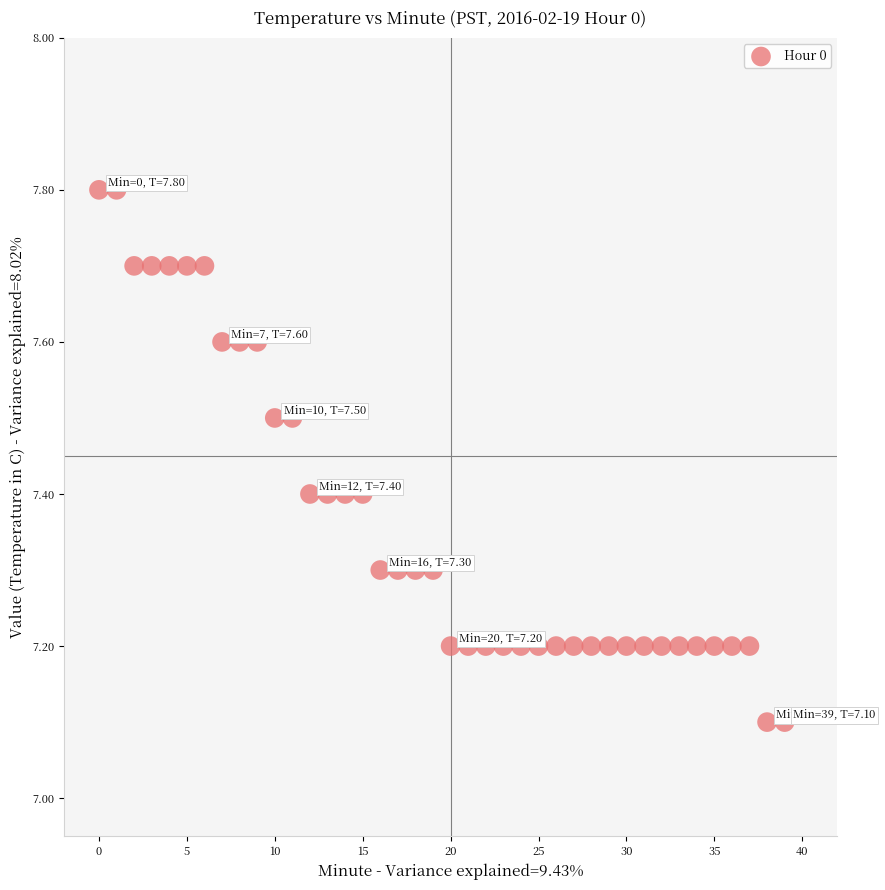

What is the range of Y values (max minus min)?

0.7